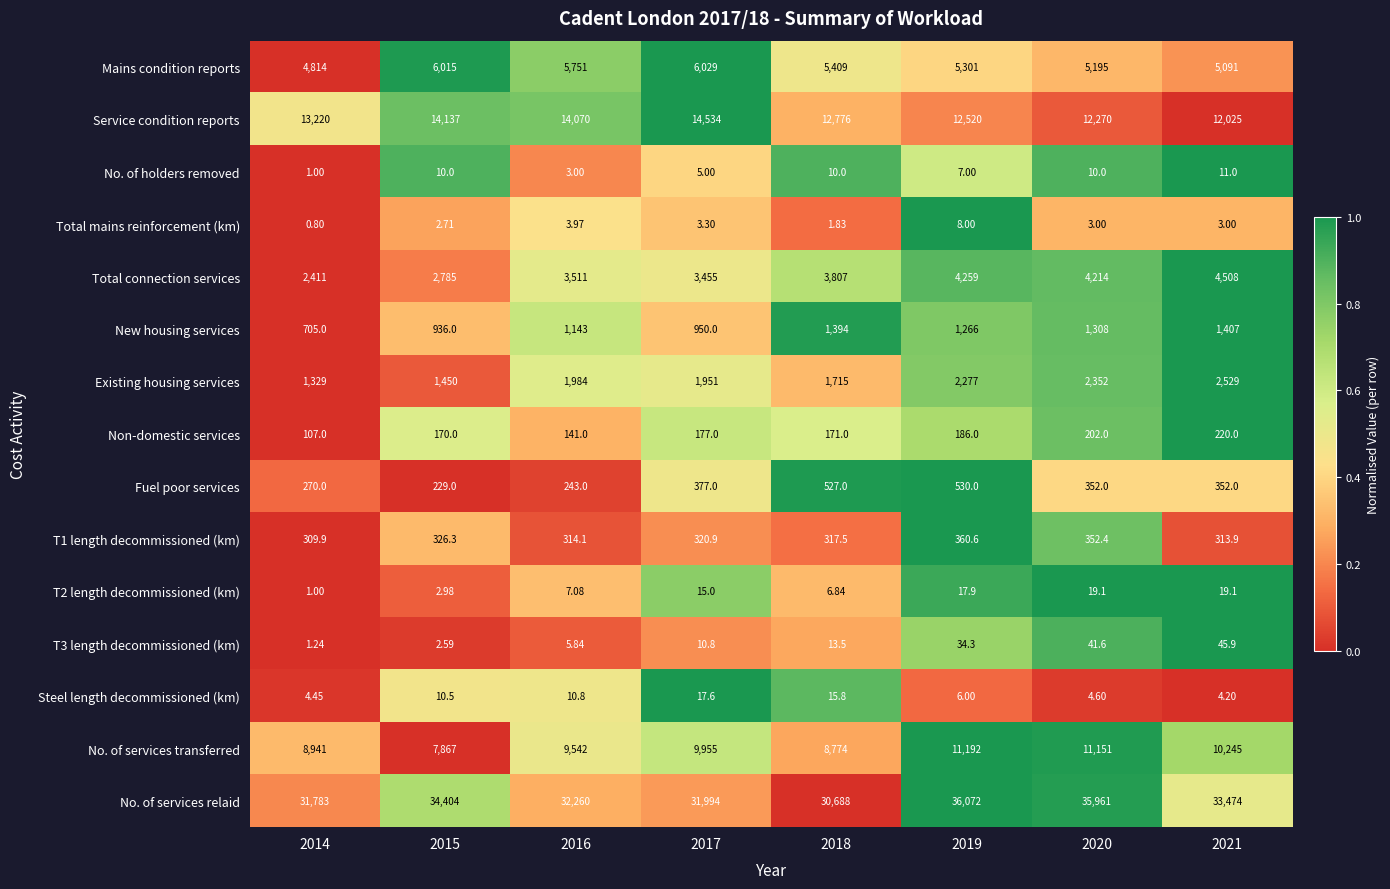

Which series has the widest spread of values?

No. of services relaid